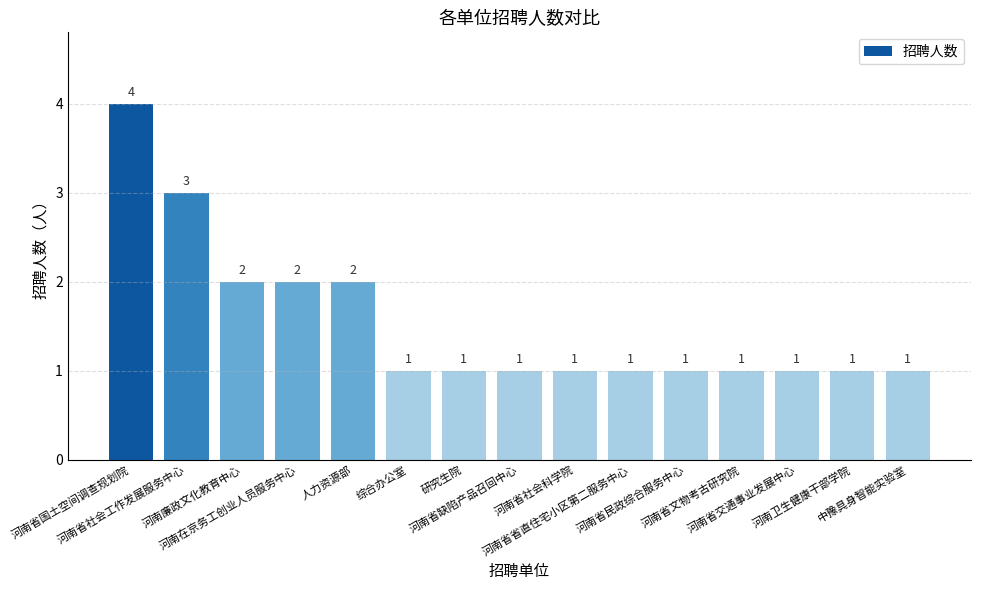

Reading right to left, list all the values displayed in this chart.

中豫具身智能实验室=1	河南卫生健康干部学院=1	河南省交通事业发展中心=1	河南省文物考古研究院=1	河南省民政综合服务中心=1	河南省省直住宅小区第二服务中心=1	河南省社会科学院=1	河南省缺陷产品召回中心=1	研究生院=1	综合办公室=1	人力资源部=2	河南在京务工创业人员服务中心=2	河南廉政文化教育中心=2	河南省社会工作发展服务中心=3	河南省国土空间调查规划院=4